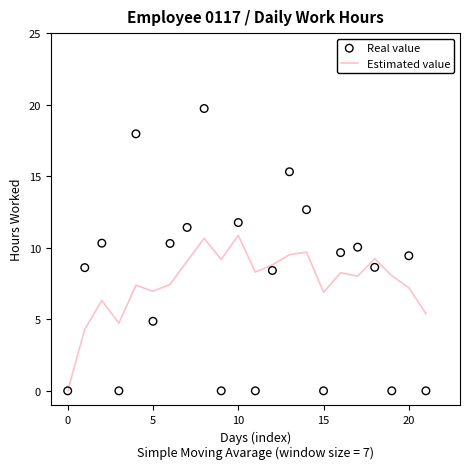

Which series contains the highest Y value?

Real value